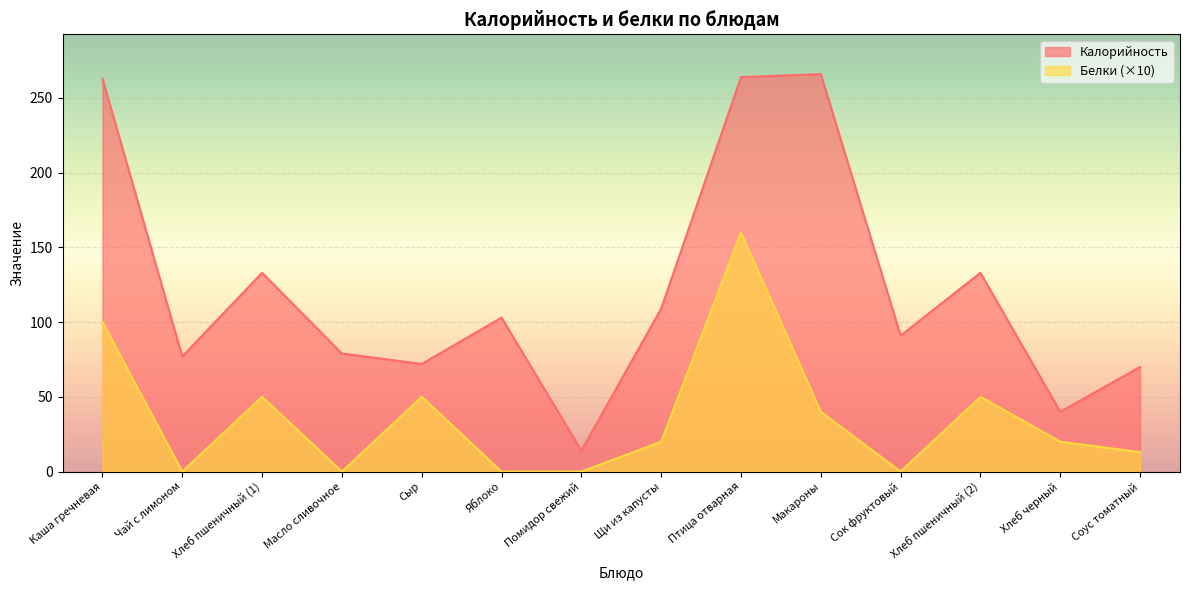

True or false: Калорийность has more than 2 interior local peaks.

True